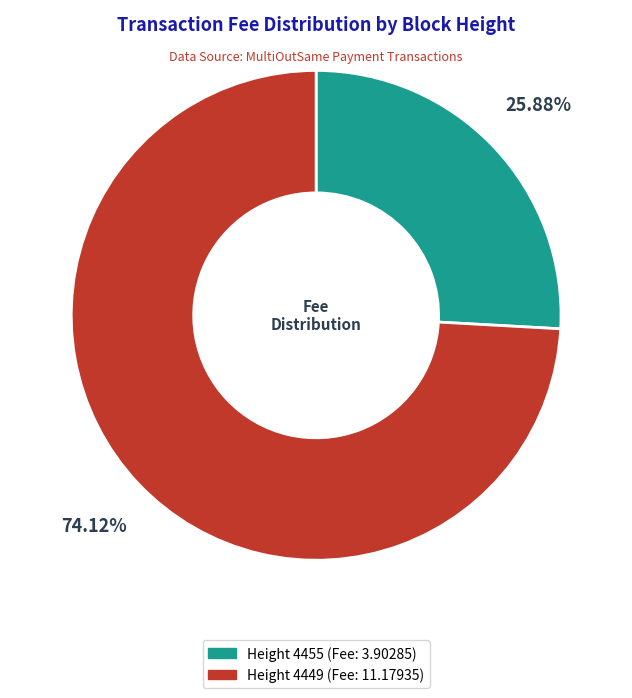

Approximately how many times larger is the value at Height 4449 compared to Height 4455?

2.9